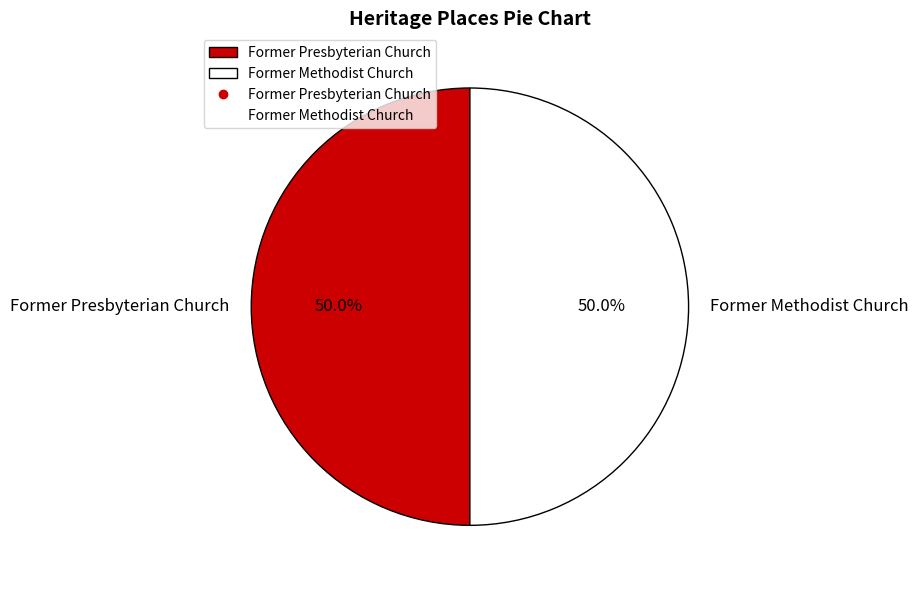

Approximately how many times larger is the value at Former Presbyterian Church compared to Former Methodist Church?

1.0